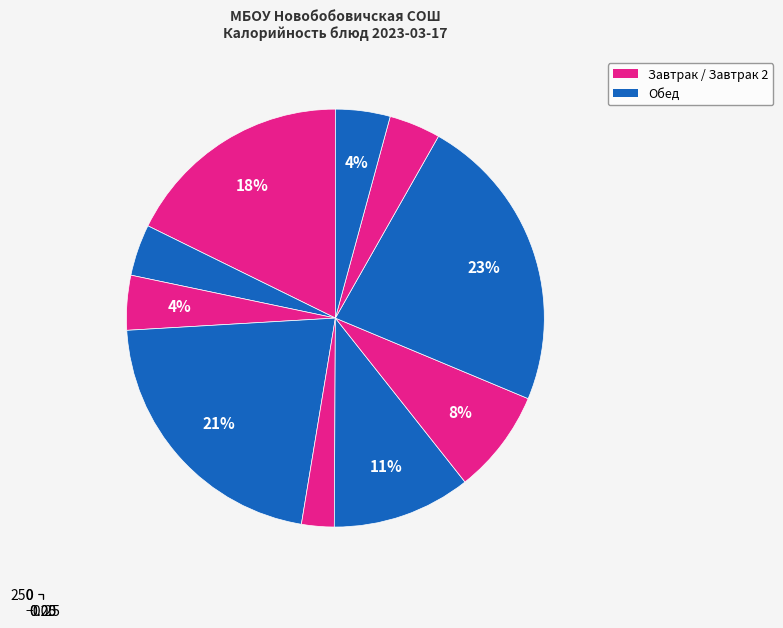

How many slices are in this pie chart?

10